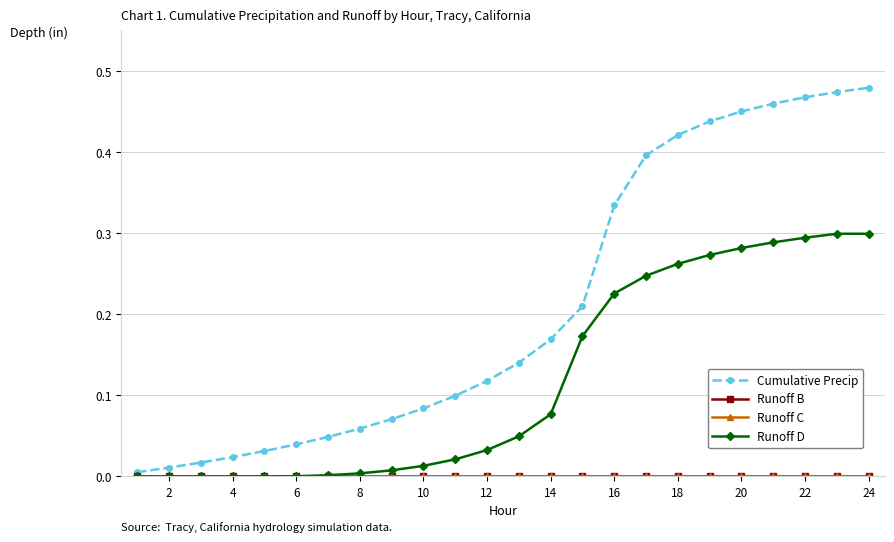

Does the chart have visible grid lines?

Yes